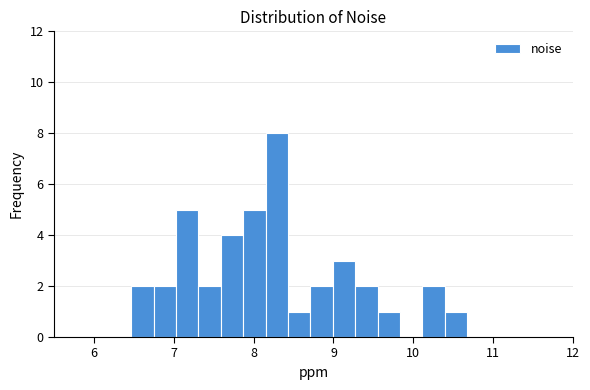

Around what value on the x-axis is the tallest bar? Give the approximate position of its centre, as read against the axis.

8.3